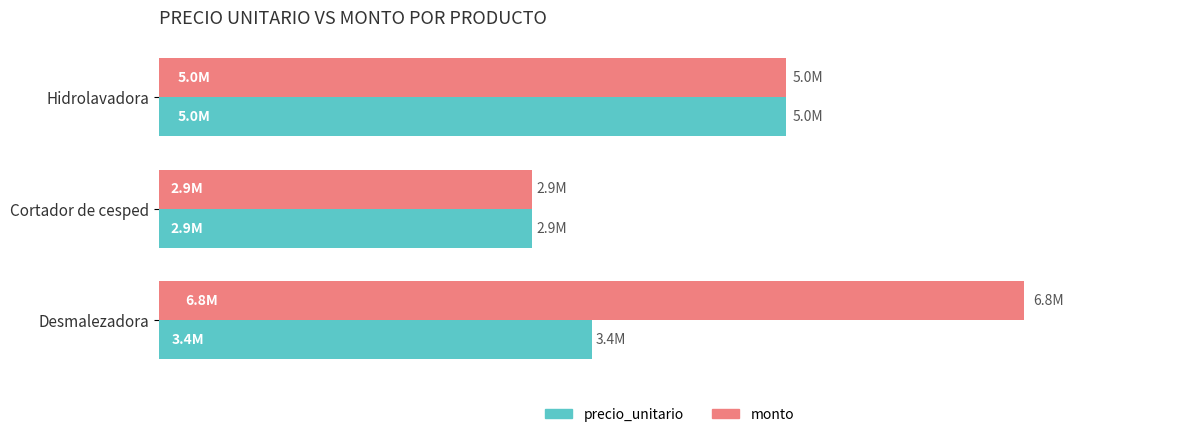

What is the sum of all precio_unitario values?

11311963